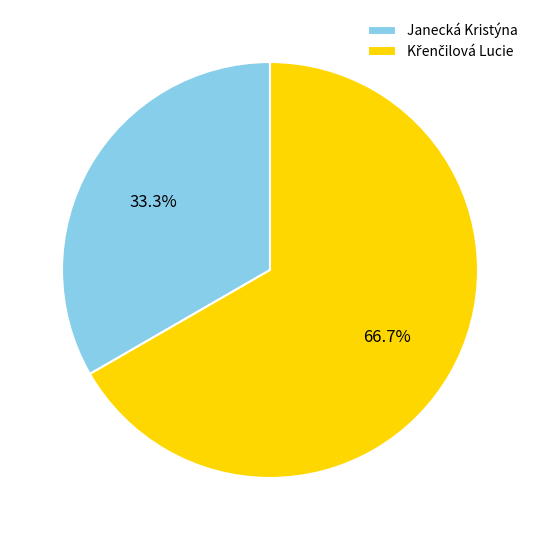

Does any single category account for the majority?

Yes